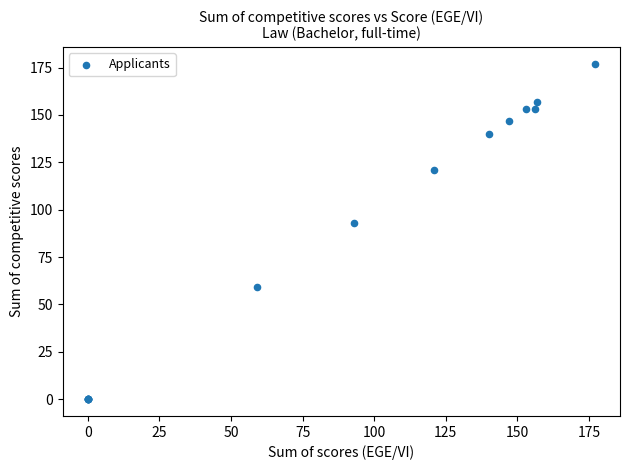

What Y value in the scatter plot is closest to 88?

93